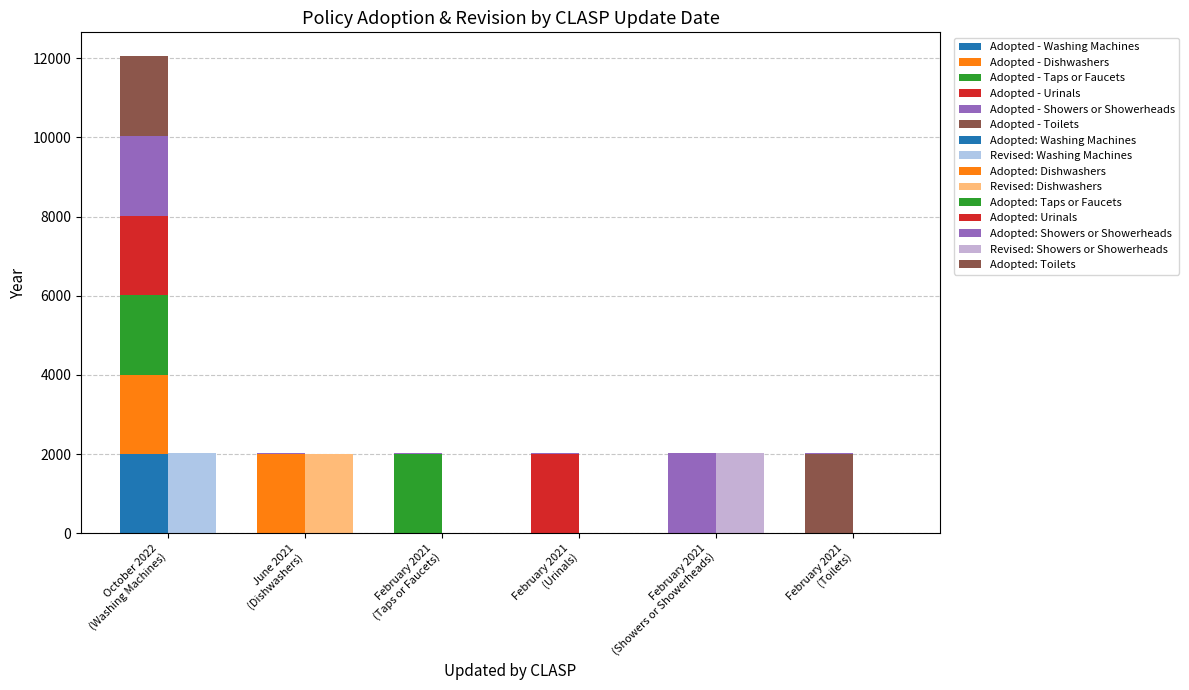

Reading right to left, what are all the values shown in this chart?

Adopted: February 2021=2014	February 2021=2018	February 2021=2009	February 2021=2007	June 2021=2007	October 2022=1997
Revised: February 2021=0	February 2021=2018	February 2021=0	February 2021=0	June 2021=2012	October 2022=2018